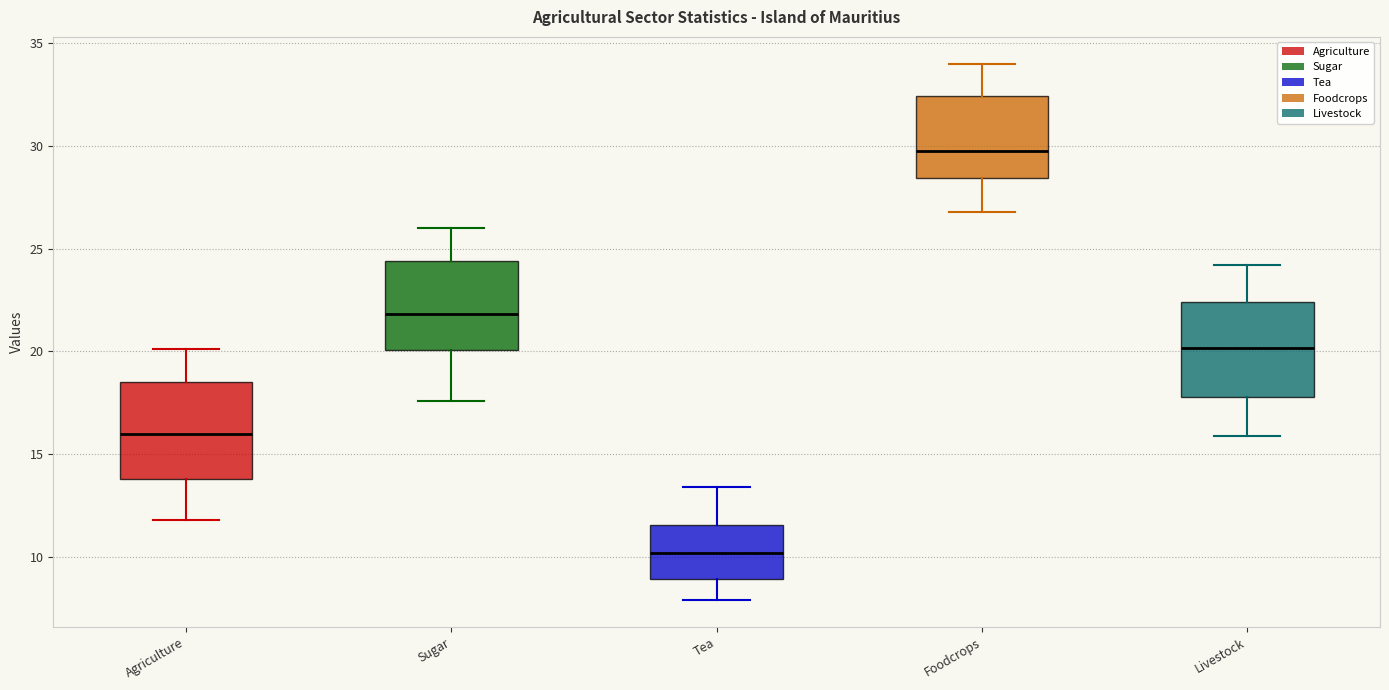

Reading left to right, read every box against the y-axis: the position of its median line, the range the box covers, and the ends of its whiskers. The values are not printed on the chart, so give them approximately, as read against the axis.

Agriculture: median 16.0, box 14.0 to 18.5, whiskers 12.0 to 20.0
Sugar: median 22.0, box 20.0 to 24.5, whiskers 17.5 to 26.0
Tea: median 10.0, box 9.0 to 11.5, whiskers 8.0 to 13.5
Foodcrops: median 30.0, box 28.5 to 32.5, whiskers 27.0 to 34.0
Livestock: median 20.0, box 18.0 to 22.5, whiskers 16.0 to 24.0